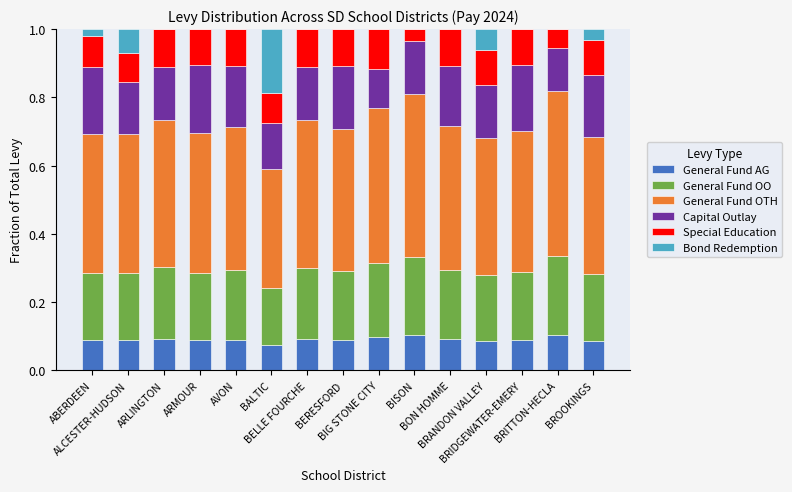

At how many categories does at least one series exceed 0?

15